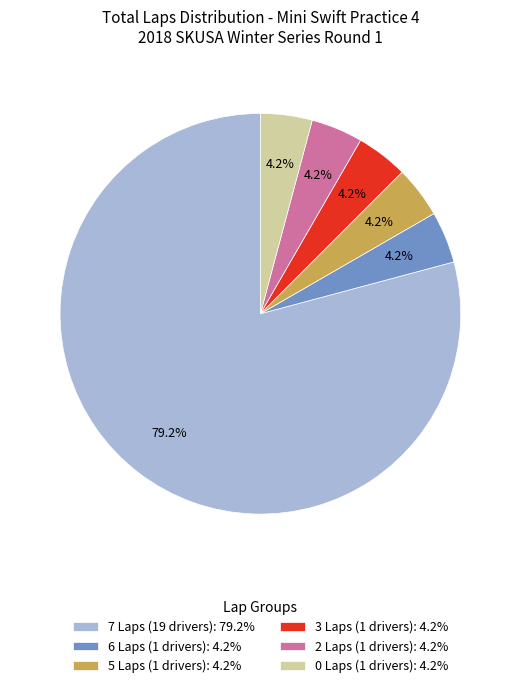

What portion of the pie excludes 0 Laps (1 drivers): 4.2%?

95.8%